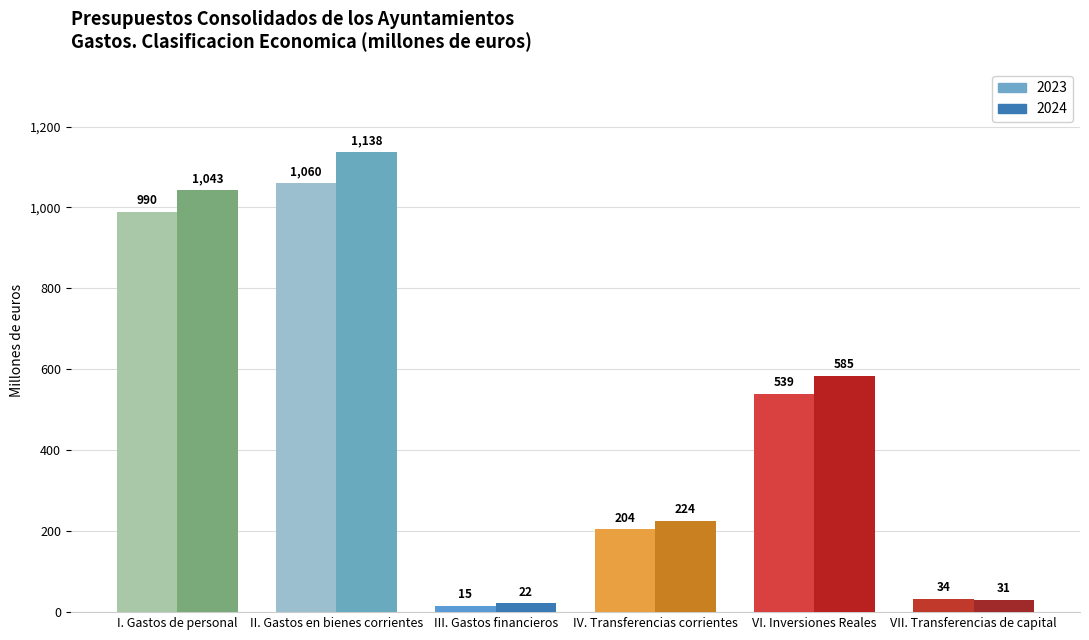

Rank the series by their average value, from highest to lowest.

2024, 2023